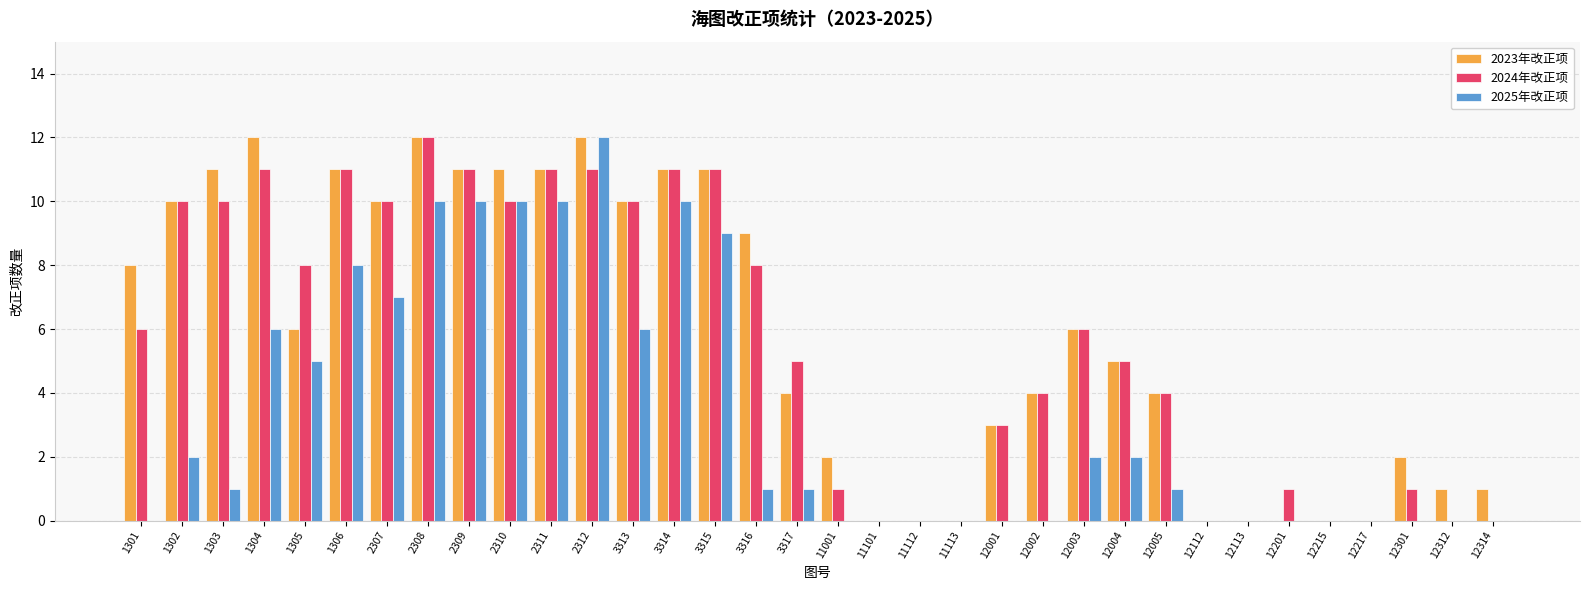

What is the highest value of the 2024年改正项 series?

12